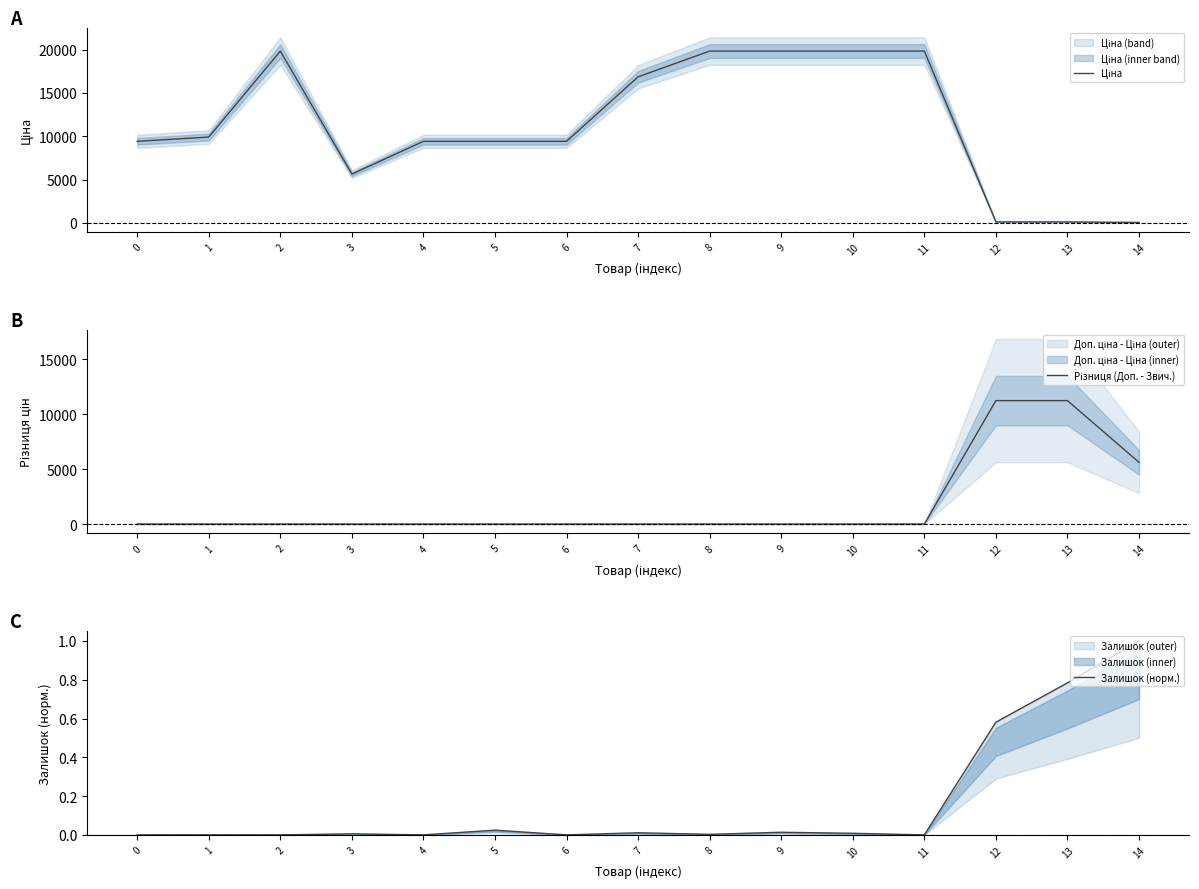

What is the lowest value of the Ціна series?

56.7